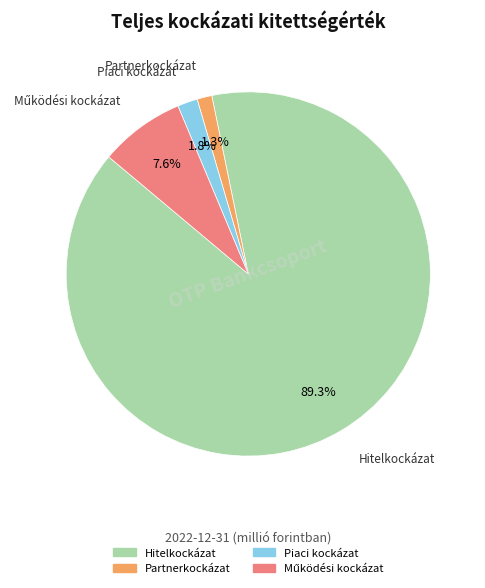

Count the number of slices in the pie.

4